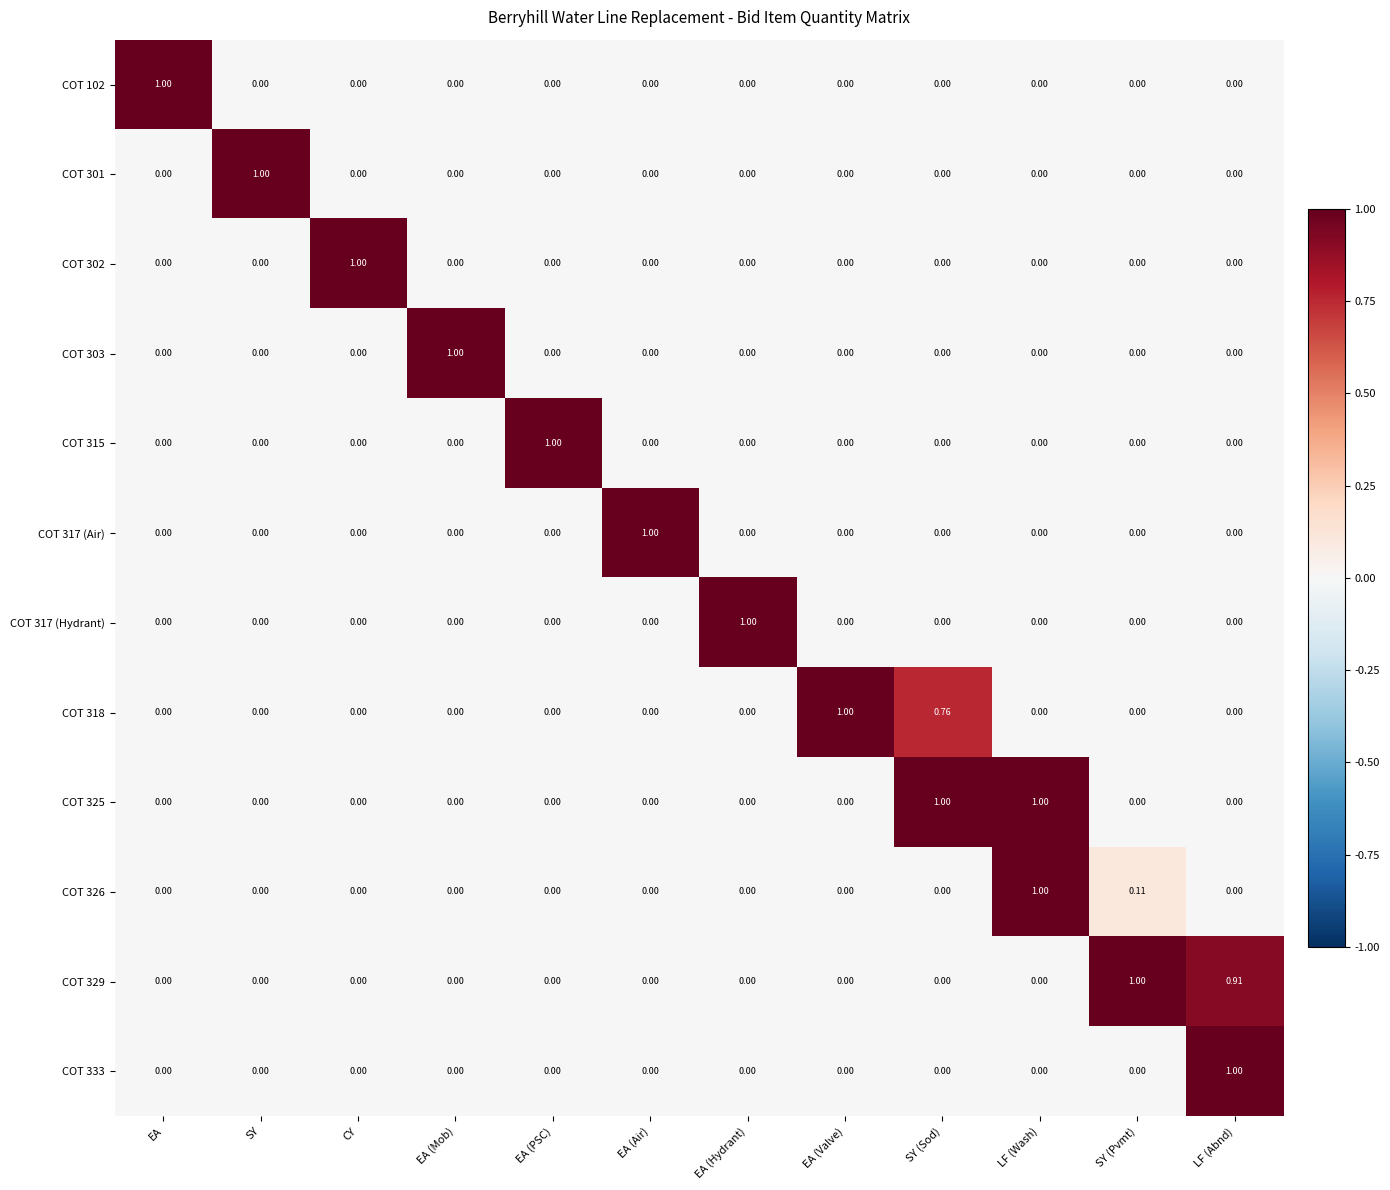

At which category is the sum across all series the highest?

LF (Wash)